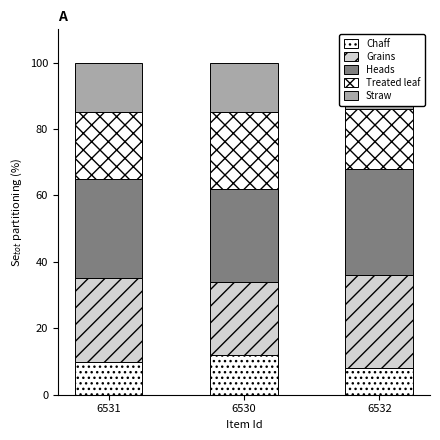

At which label is Grains closest to 25?

6531